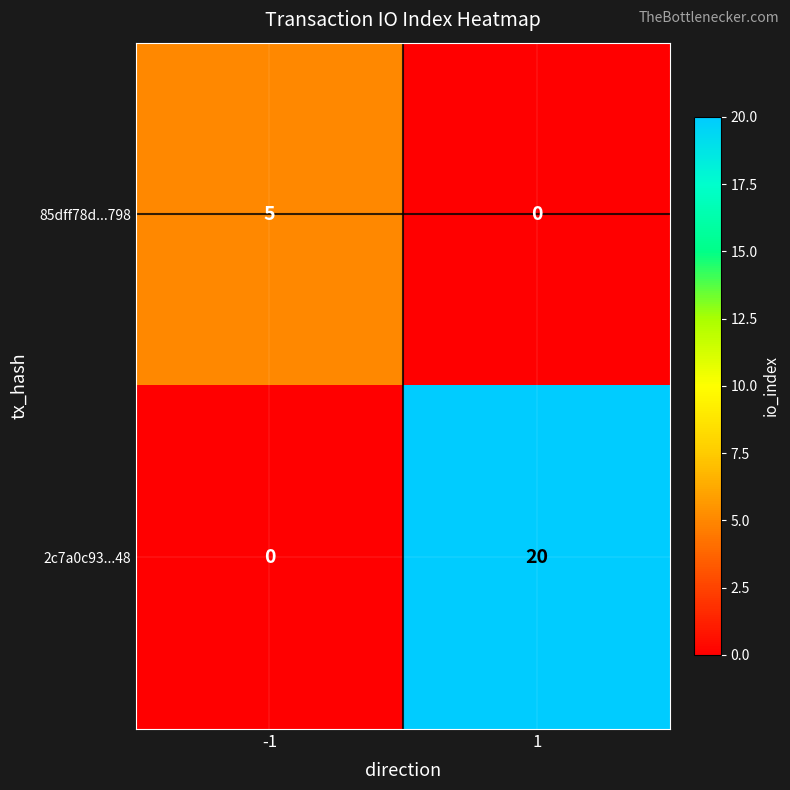

Read the 2c7a0c93...48 value at 1.

20